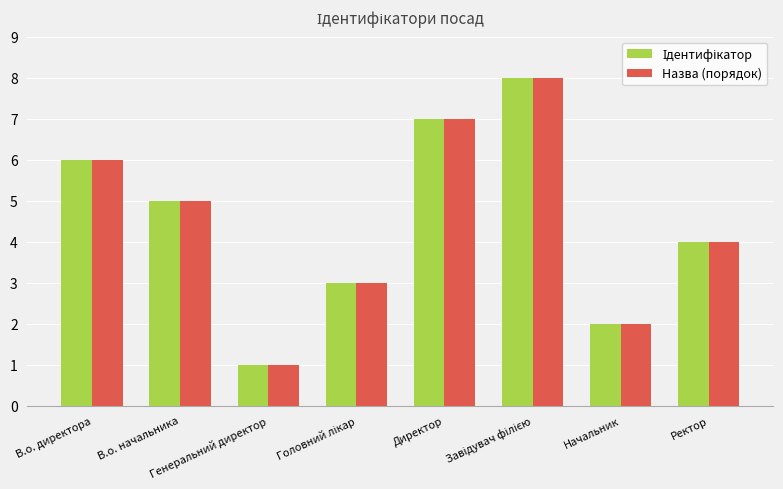

What is the maximum value shown in the chart?

8